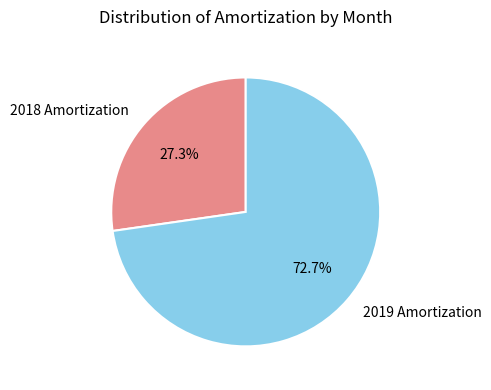

Does any single category account for the majority?

Yes